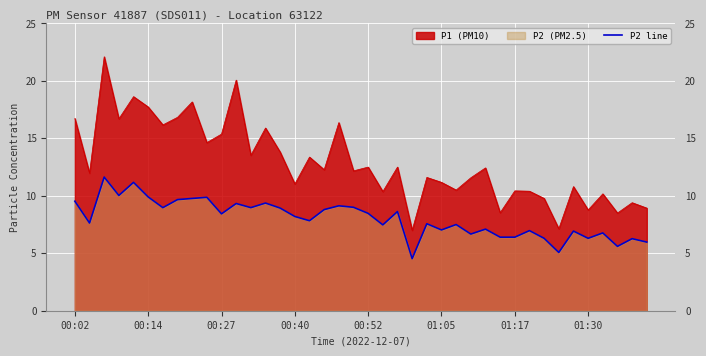

Reading left to right, extract all data points from this chart.

9.5	7.6	11.6	10.0	11.2	9.9	9.0	9.7	9.8	9.9	8.4	9.3	9.0	9.4	8.9	8.2	7.8	8.8	9.1	9.0	8.5	7.5	8.6	4.5	7.6	7.0	7.5	6.7	7.1	6.4	6.4	7.0	6.3	5.1	6.9	6.3	6.8	5.6	6.3	6.0